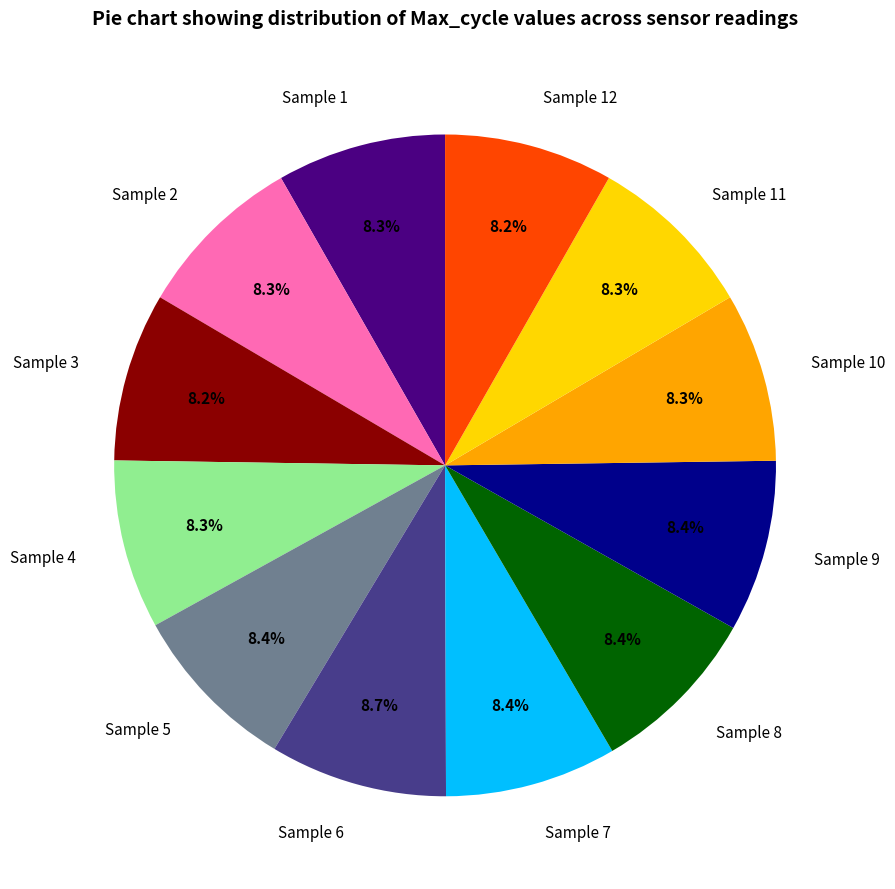

Does Sample 9 account for over 50% of the chart?

No